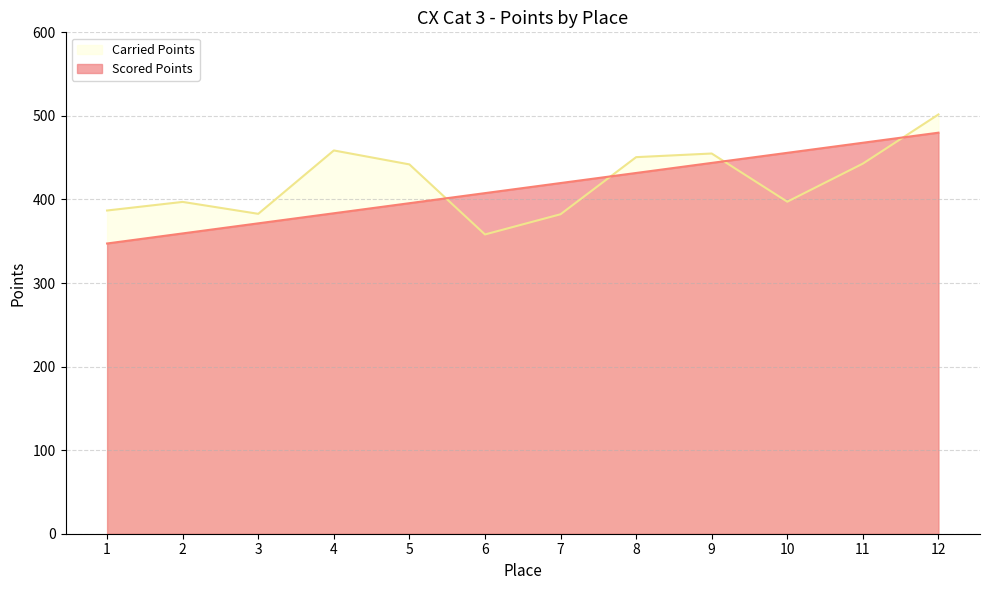

At which category does Carried Points reach its first local valley?

3